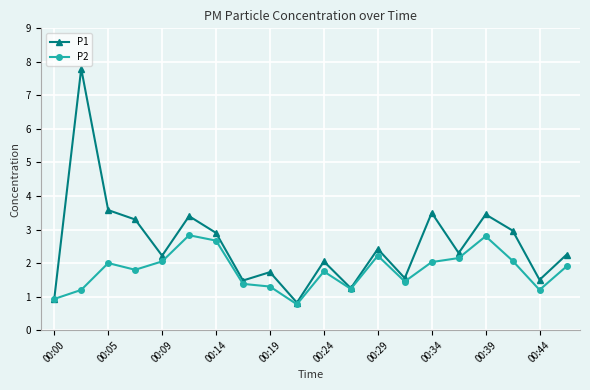

What is the maximum value shown in the chart?

7.8